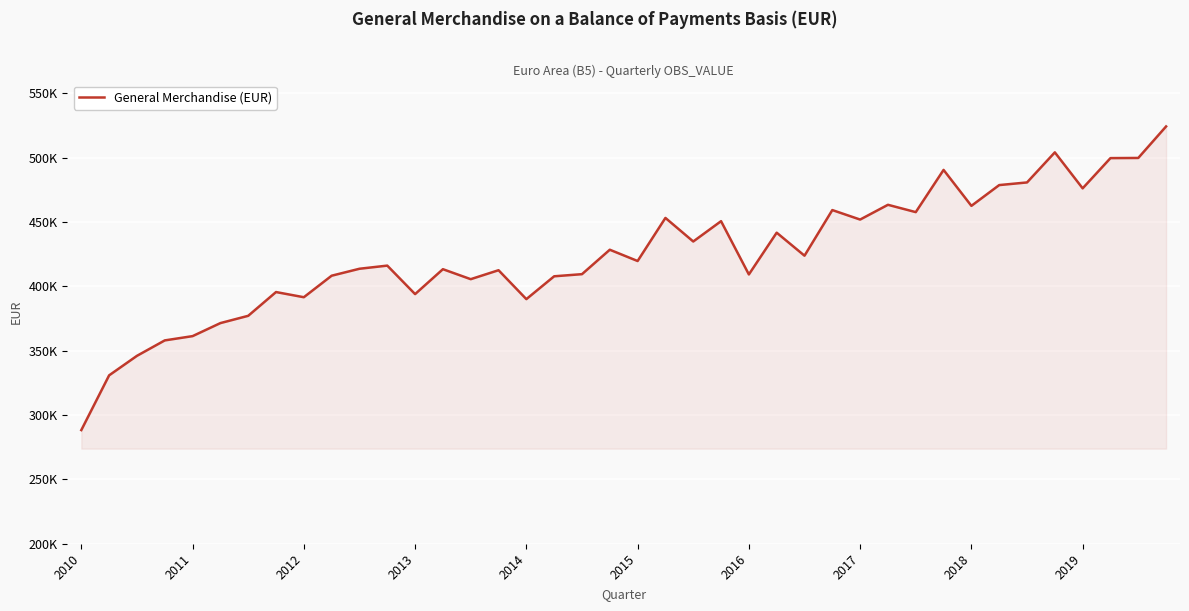

What is the greatest value displayed?

524187.4